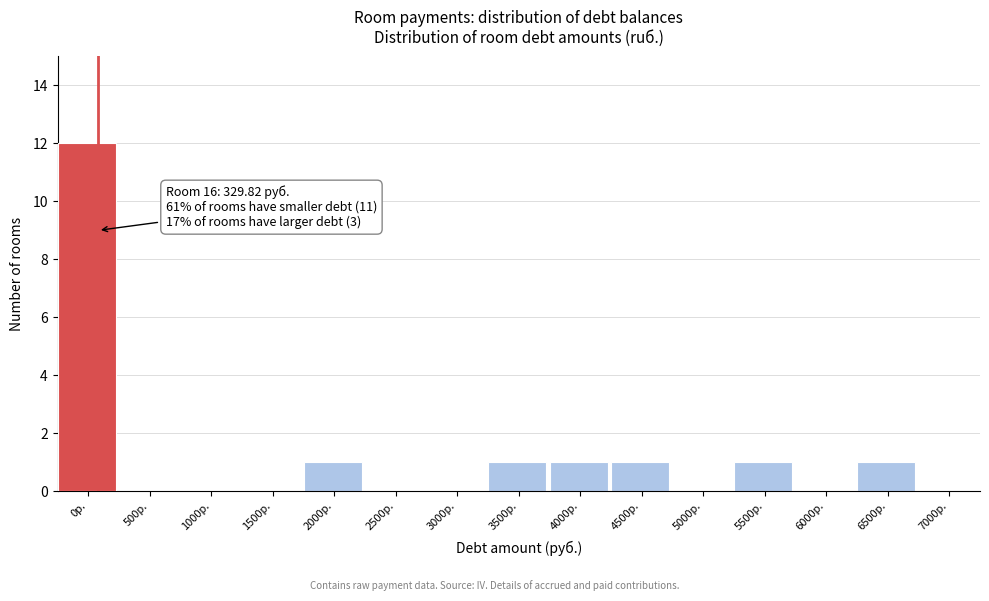

Reading left to right, transcribe all the data shown in this chart.

0р.=12	500р.=0	1000р.=0	1500р.=0	2000р.=1	2500р.=0	3000р.=0	3500р.=1	4000р.=1	4500р.=1	5000р.=0	5500р.=1	6000р.=0	6500р.=1	7000р.=0